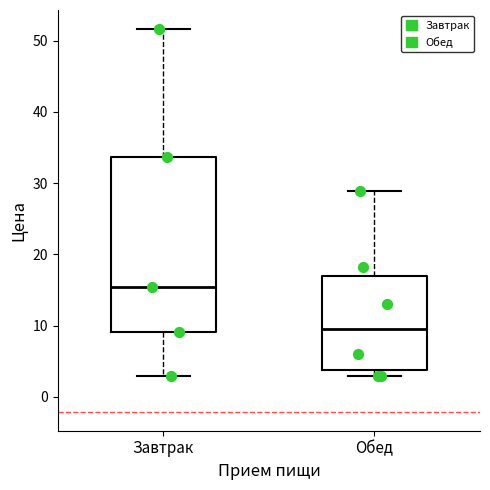

Reading left to right, transcribe this box plot: for each box, give where its median line is, the range the box spans, and where its two whiskers end, as read against the y-axis. The values are not printed on the chart, so give them approximately, as read against the axis.

Завтрак: median 16, box 9 to 34, whiskers 3 to 52
Обед: median 10, box 4 to 17, whiskers 3 to 29